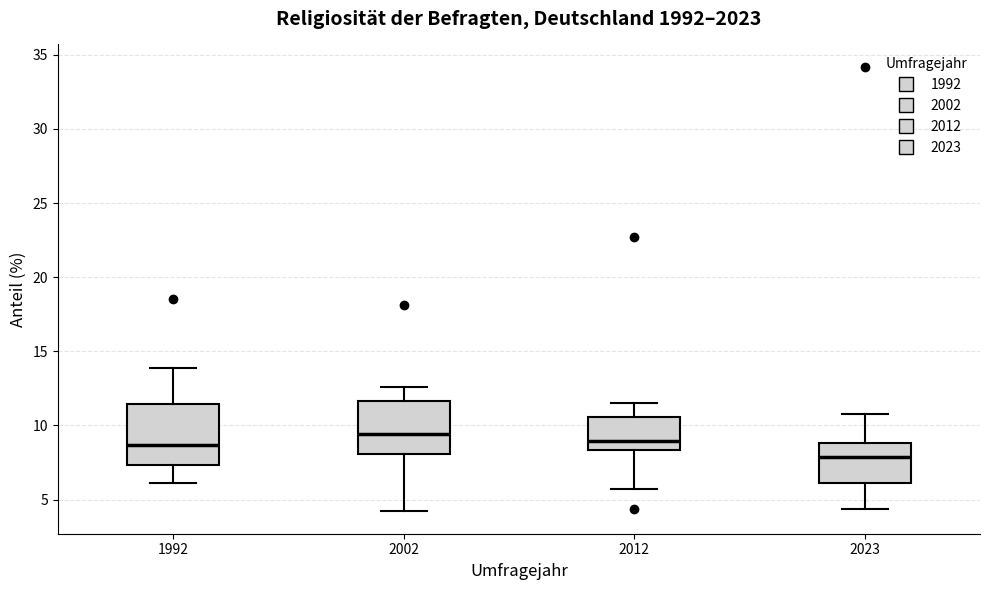

Reading left to right, read every box against the y-axis: the position of its median line, the range the box covers, and the ends of its whiskers. The values are not printed on the chart, so give them approximately, as read against the axis.

1992: median 8.5, box 7.5 to 11.5, whiskers 6.0 to 14.0
2002: median 9.5, box 8.0 to 11.5, whiskers 4.0 to 12.5
2012: median 9.0, box 8.5 to 10.5, whiskers 5.5 to 11.5
2023: median 8.0, box 6.0 to 9.0, whiskers 4.5 to 11.0